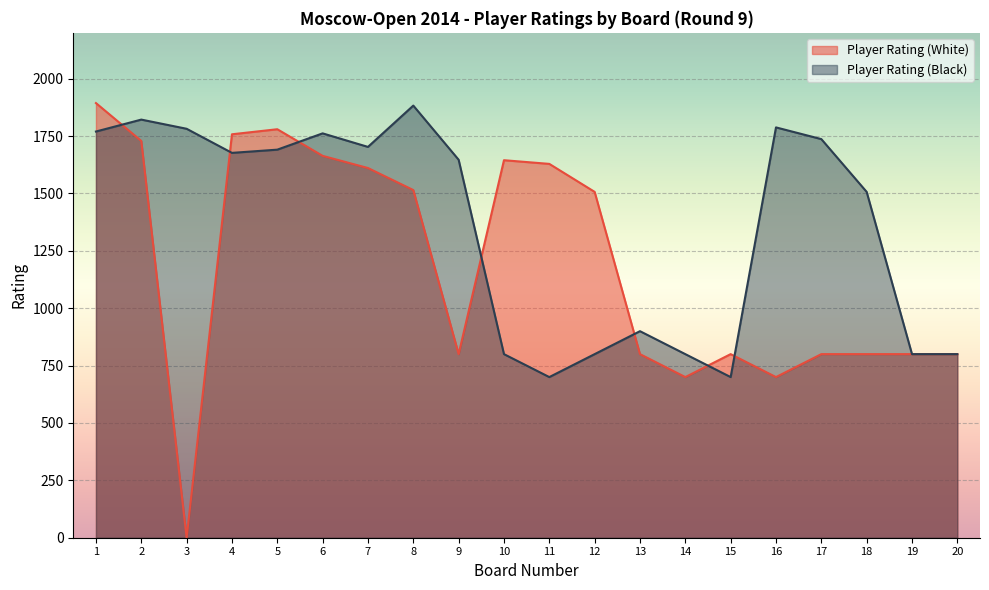

Reading left to right, extract all data points from this chart.

Player Rating (White): 1894	1729	0	1758	1780	1664	1611	1515	800	1645	1629	1507	800	700	800	700	800	800	800	800
Player Rating (Black): 1770	1822	1782	1677	1691	1762	1703	1883	1647	800	700	800	900	800	700	1788	1737	1507	800	800